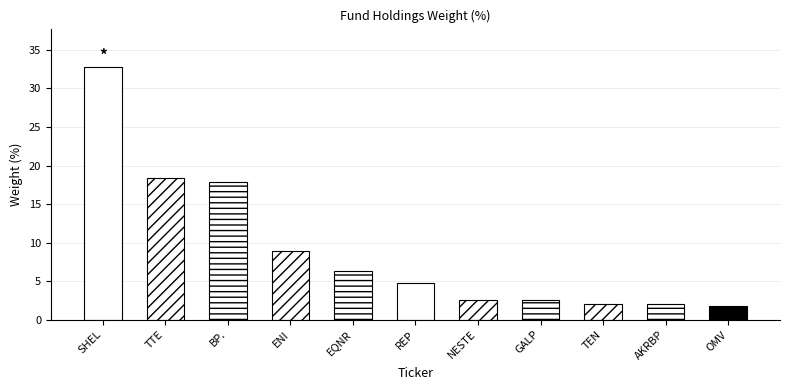

What is the label of the 1st bar from the left?

SHEL